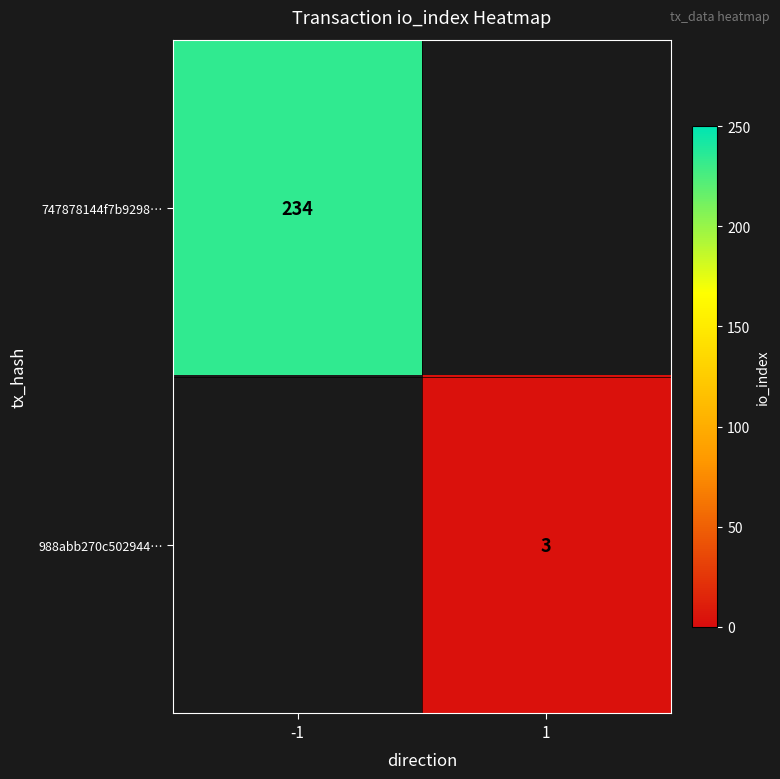

The value of 747878144f7b9298… at -1 is 55. True or false?

False